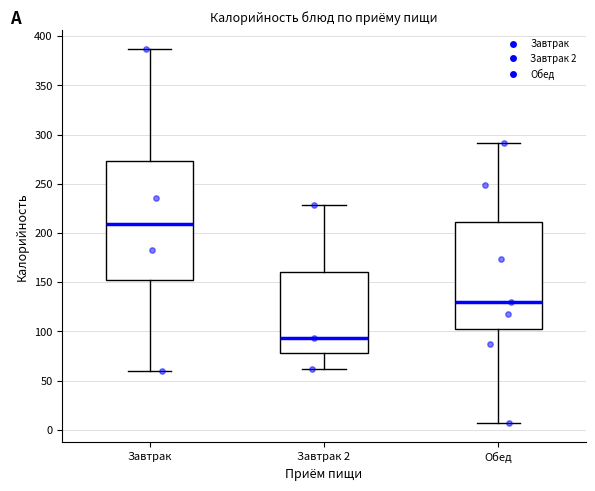

Reading left to right, read every box against the y-axis: the position of its median line, the range the box covers, and the ends of its whiskers. The values are not printed on the chart, so give them approximately, as read against the axis.

Завтрак: median 210, box 150 to 275, whiskers 60 to 385
Завтрак 2: median 95, box 80 to 160, whiskers 60 to 230
Обед: median 130, box 100 to 210, whiskers 5 to 290